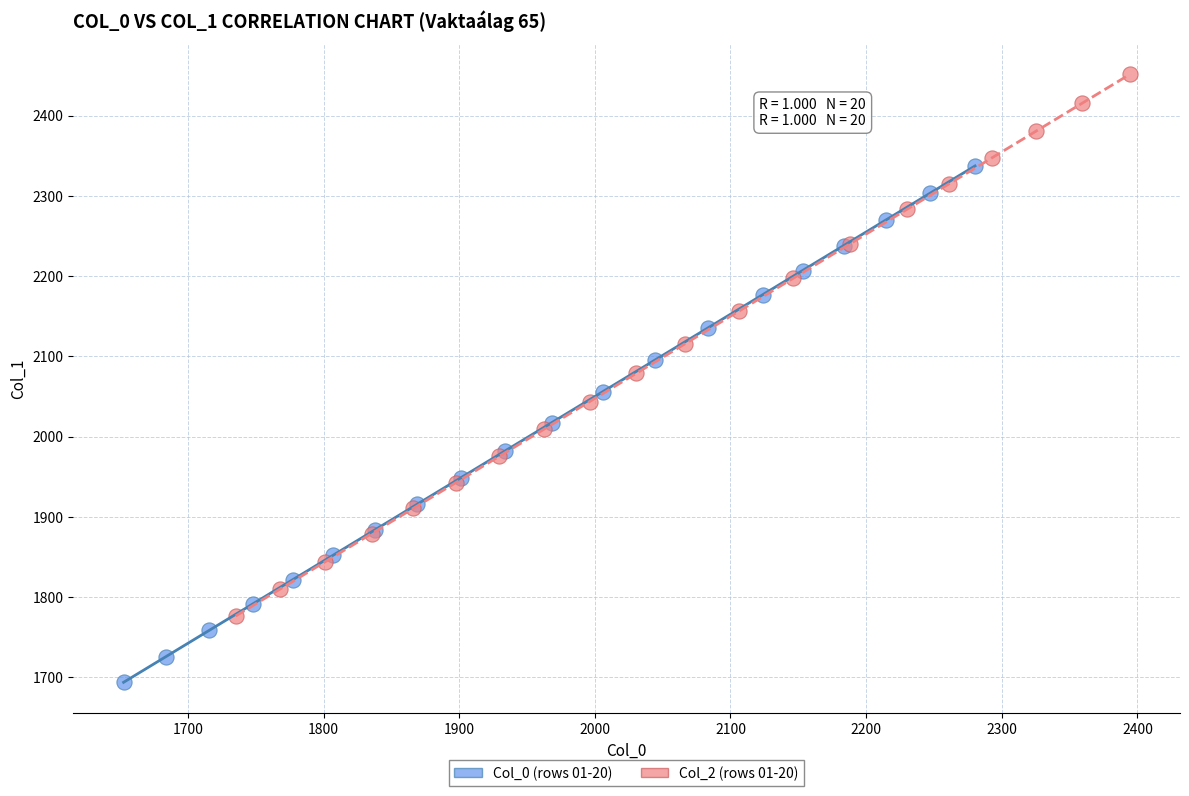

Which series contains the lowest Y value?

Col_0 (rows 01-20)